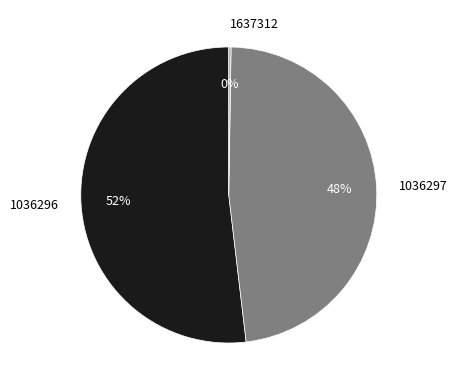

Is the sum of 1036297 and 1036296 greater than half?

Yes